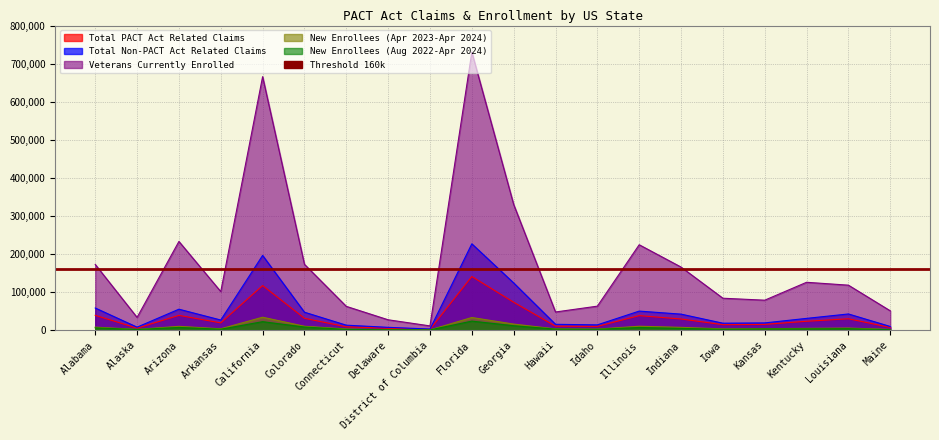

Rank the categories by Veterans Currently Enrolled value from lowest to highest.

District of Columbia, Delaware, Alaska, Hawaii, Maine, Connecticut, Idaho, Kansas, Iowa, Arkansas, Louisiana, Kentucky, Indiana, Alabama, Colorado, Illinois, Arizona, Georgia, California, Florida